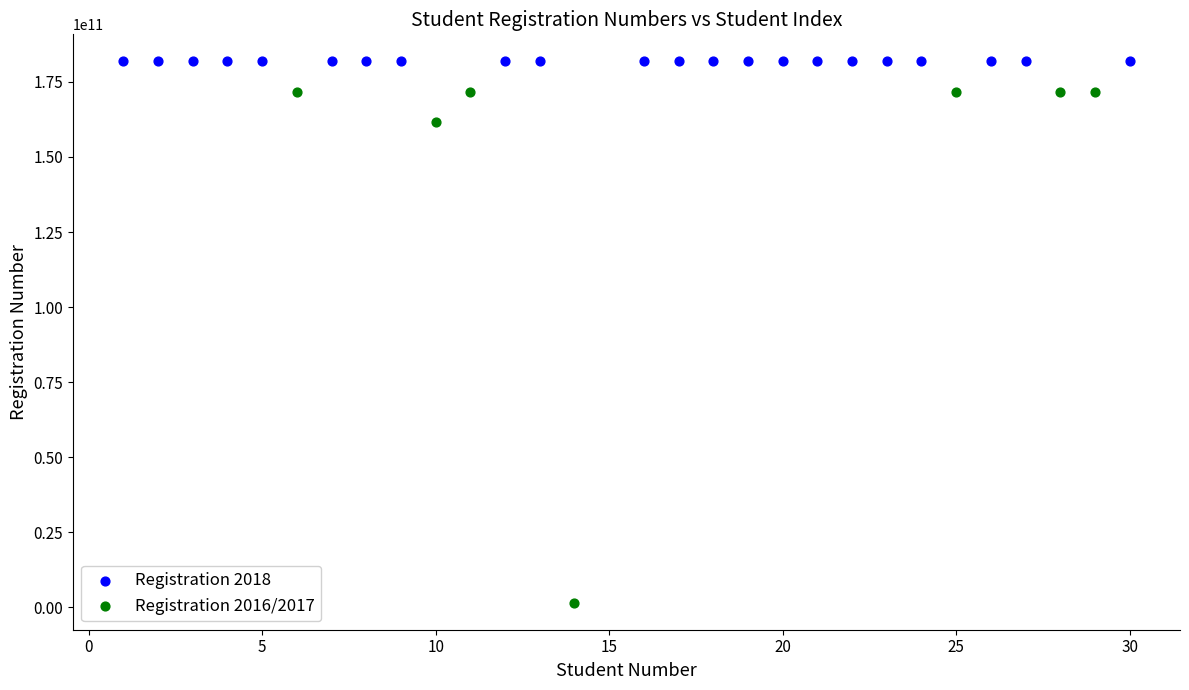

Which series reaches the maximum Y coordinate?

Registration 2018